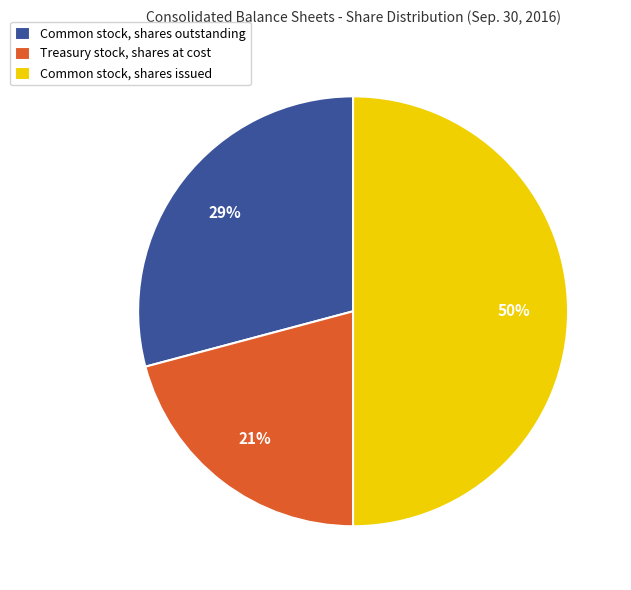

Count the number of slices in the pie.

3